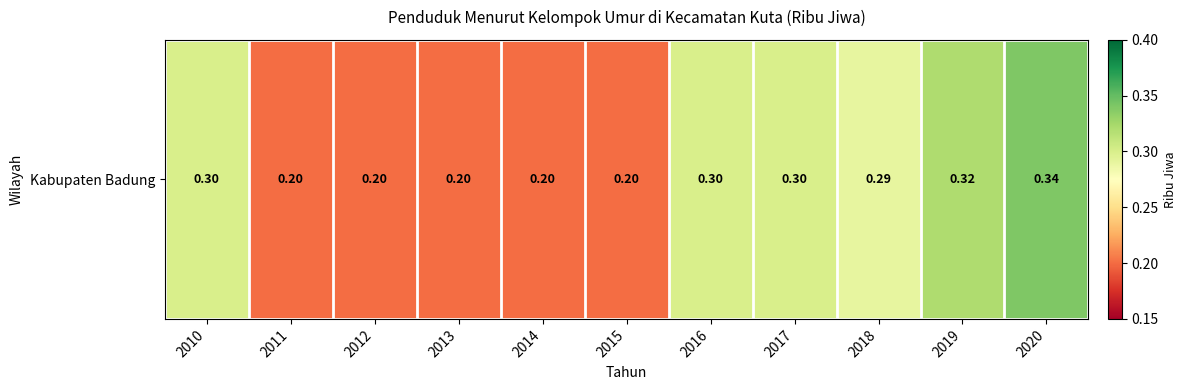

What is the approximate value at 2017?

0.3